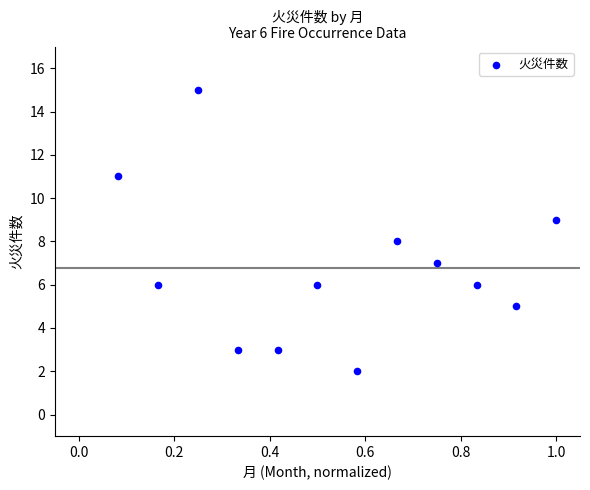

What is the range of Y values (max minus min)?

13